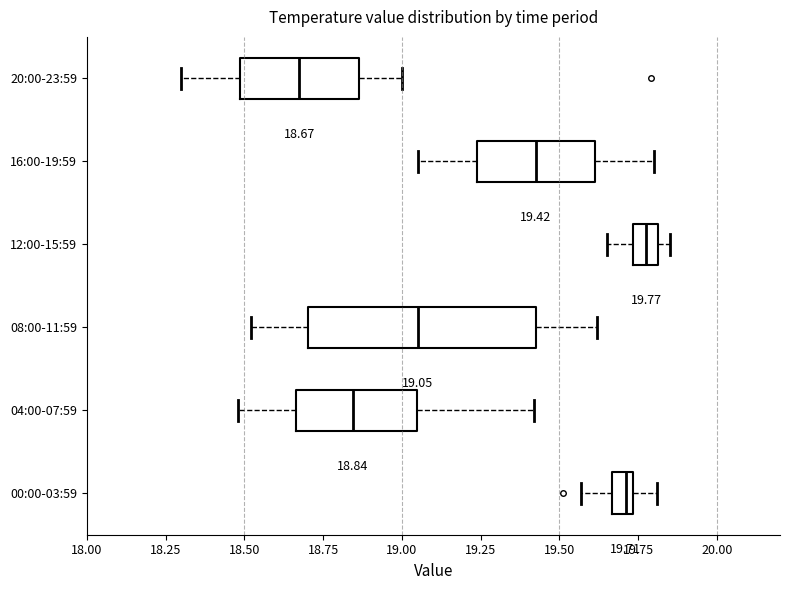

Which box's median line is the furthest to the left?

20:00-23:59